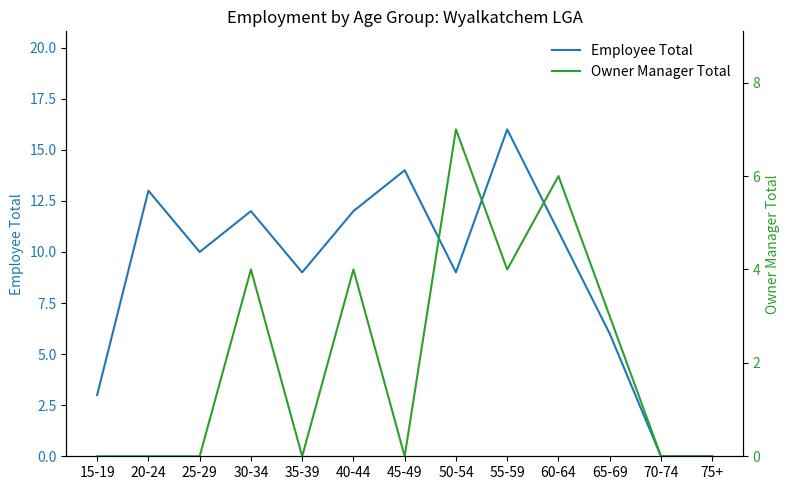

True or false: Employee Total and Owner Manager Total intersect in this chart.

False